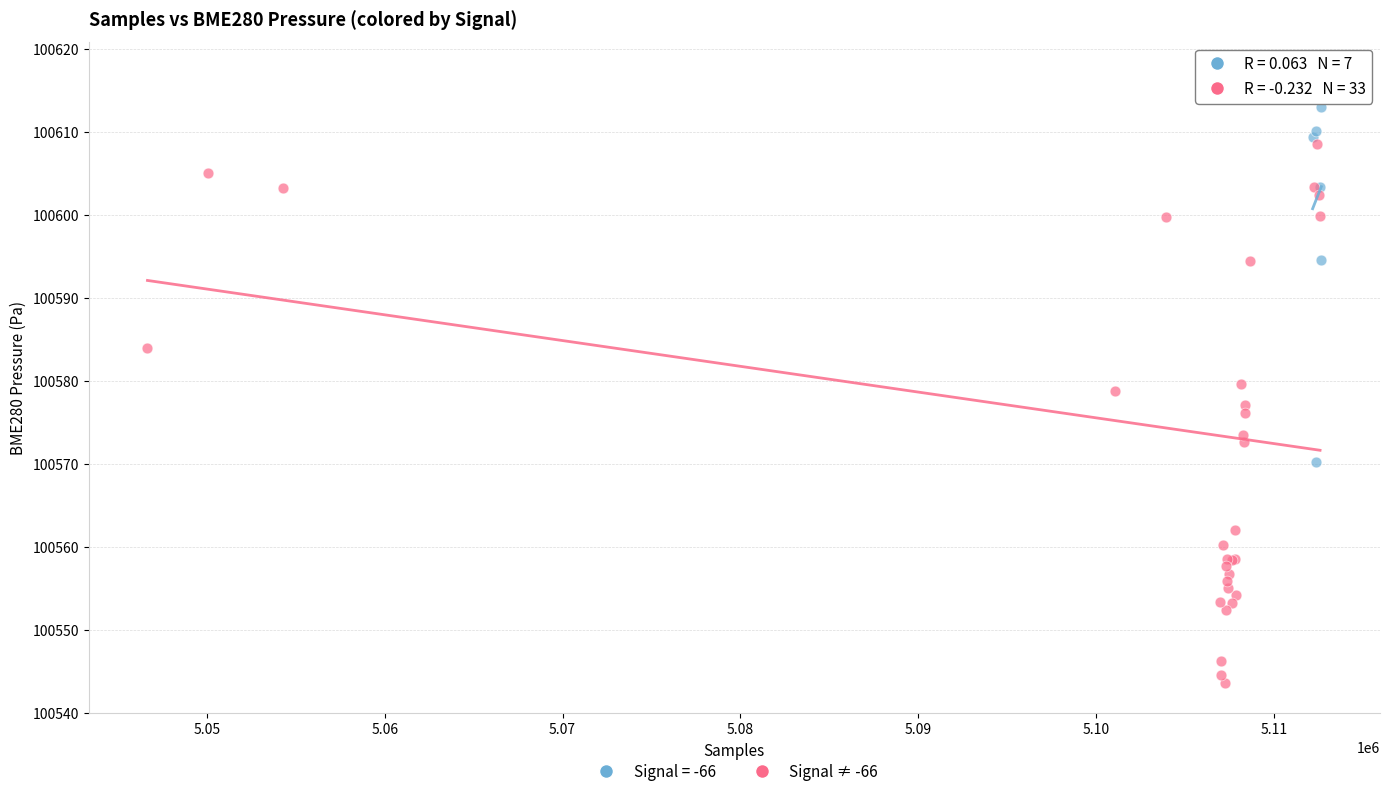

Which series contains the lowest Y value?

Signal ≠ -66